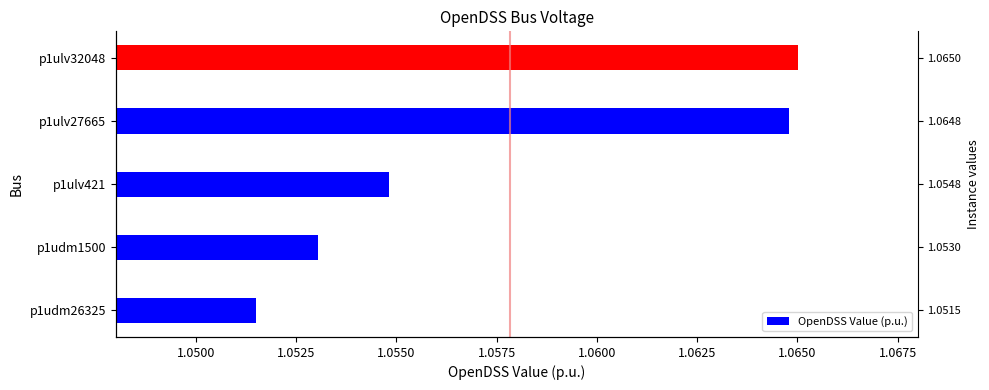

Count the values in the range 1 to 2.

5